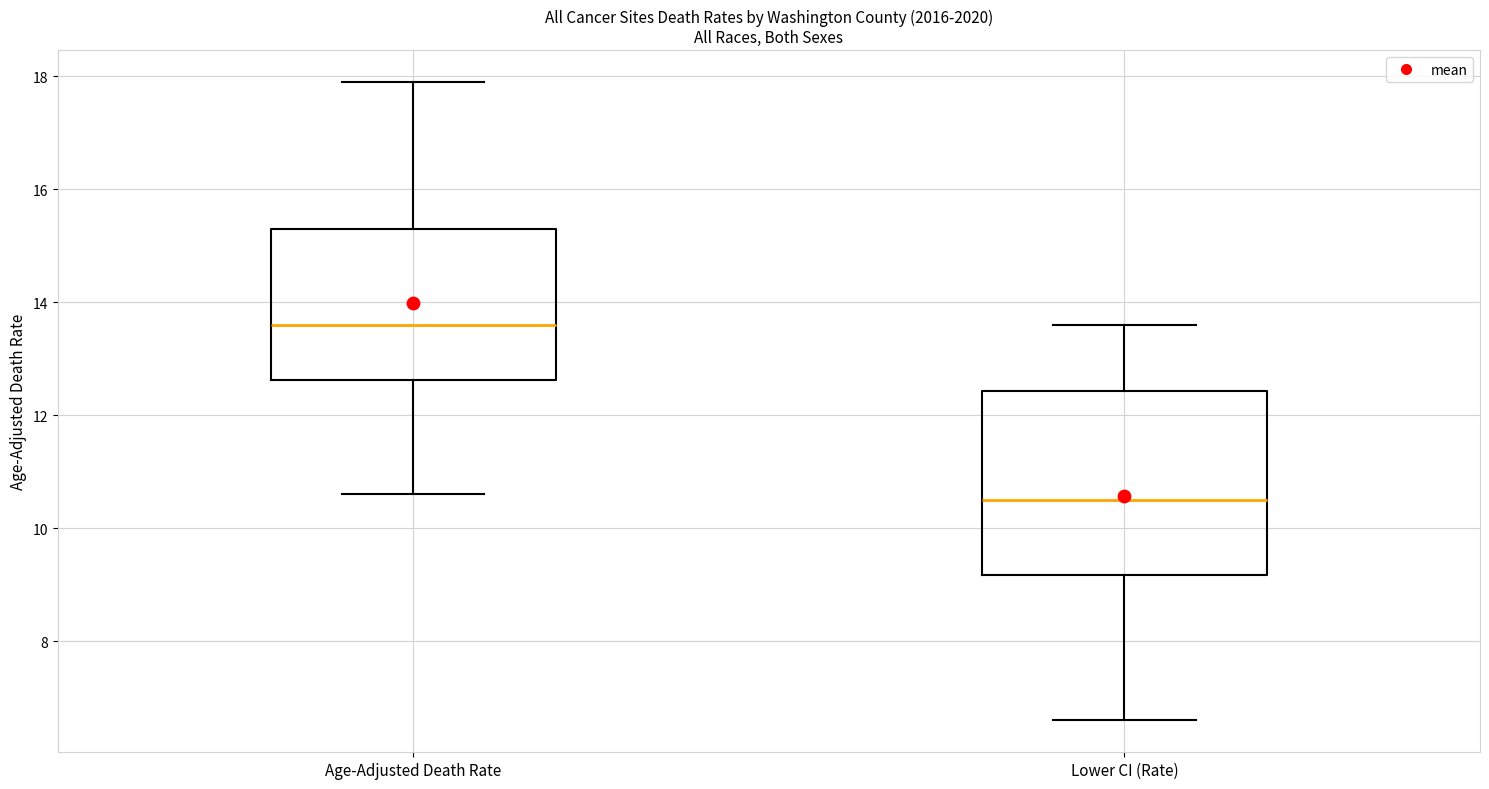

Reading left to right, transcribe this box plot: for each box, give where its median line is, the range the box spans, and where its two whiskers end, as read against the y-axis. The values are not printed on the chart, so give them approximately, as read against the axis.

Age-Adjusted Death Rate: median 13.6, box 12.6 to 15.4, whiskers 10.6 to 18.0
Lower CI (Rate): median 10.6, box 9.2 to 12.4, whiskers 6.6 to 13.6